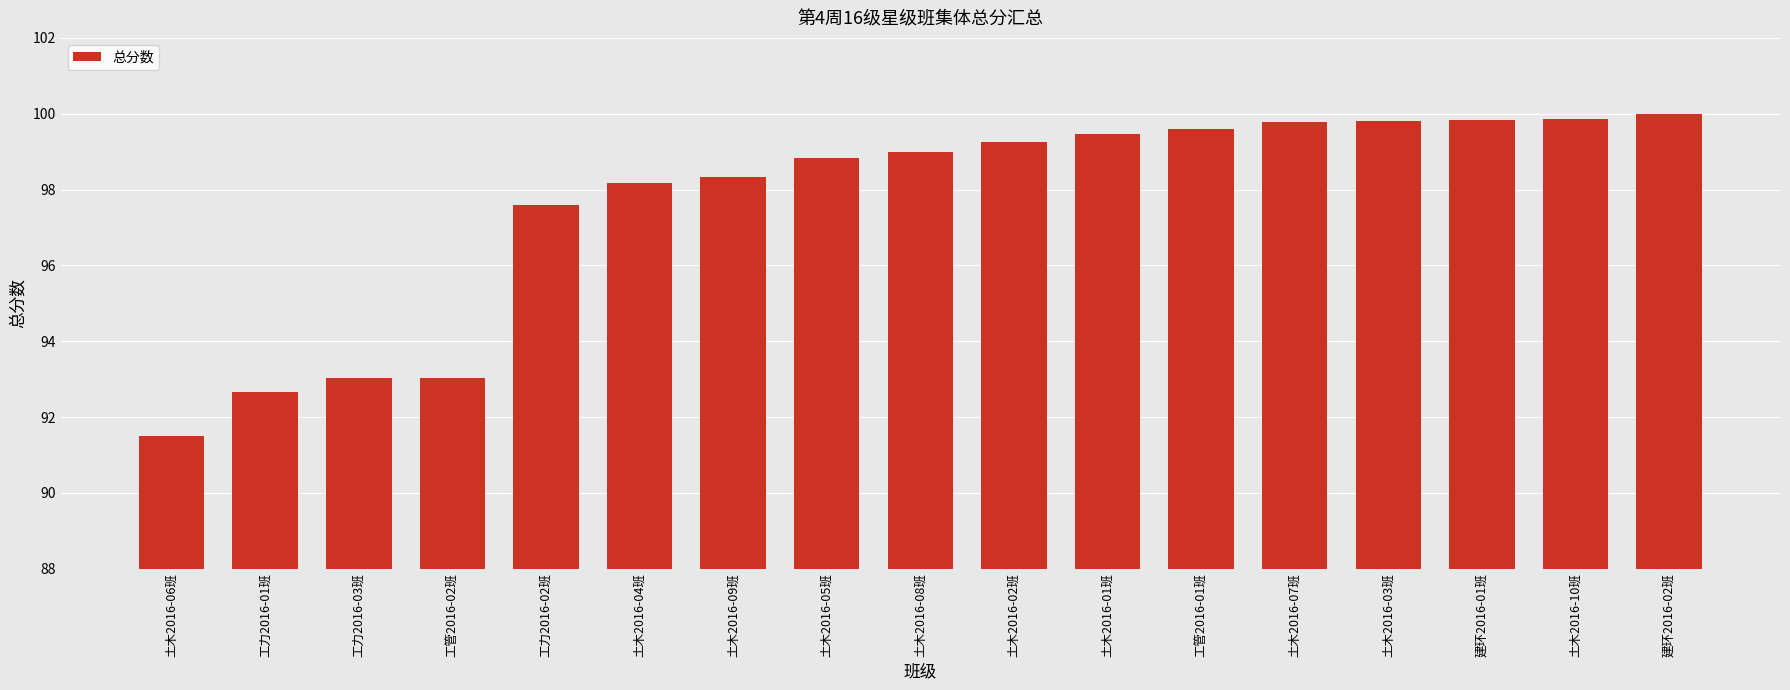

What is the value of the 3rd bar from the left?

93.0